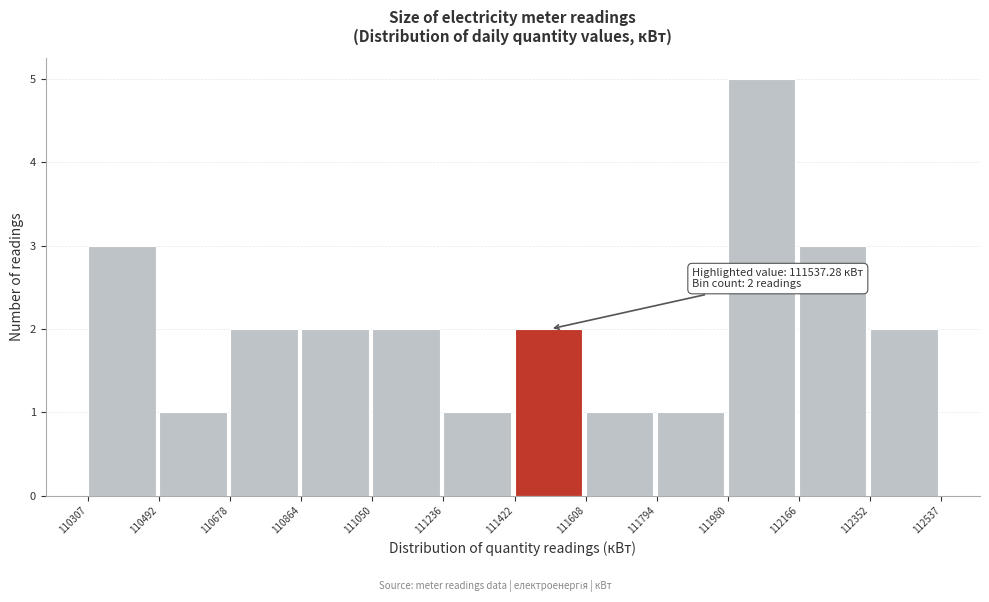

Which range on the x-axis has the tallest bar?

111980 to 112166